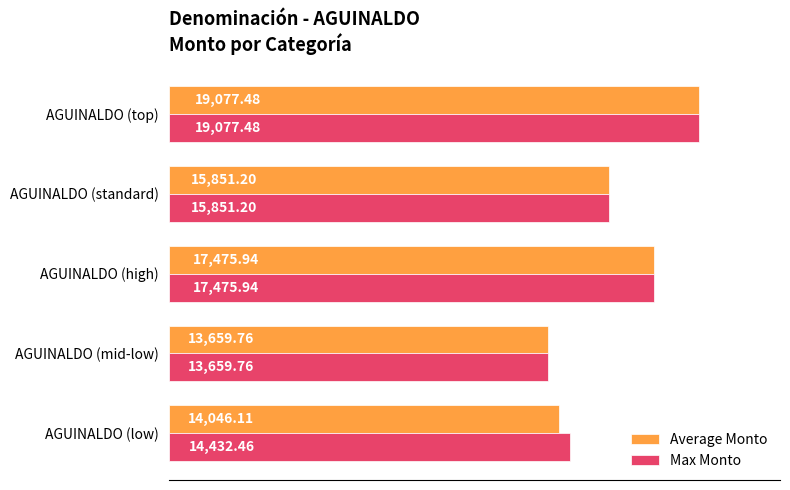

What is the difference between the maximum and minimum values in the Max Monto series?

5417.7